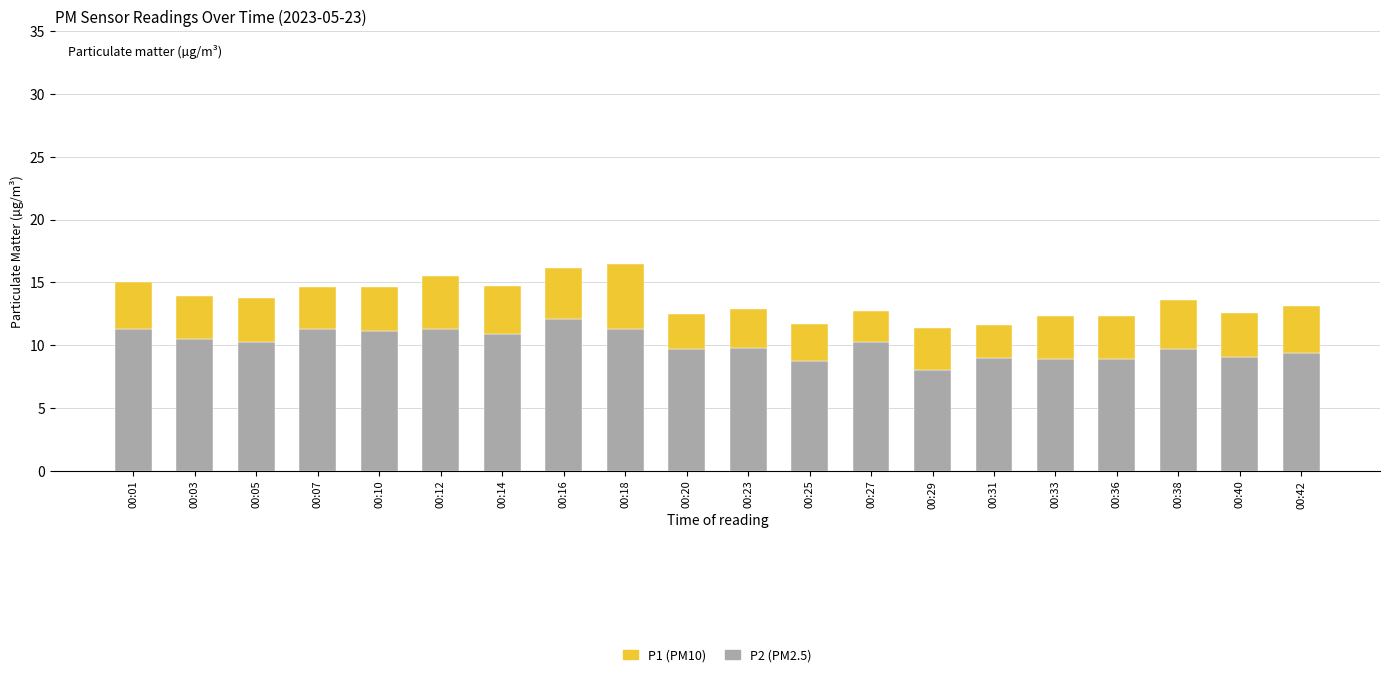

What is the total value across all series at 00:16?

16.2